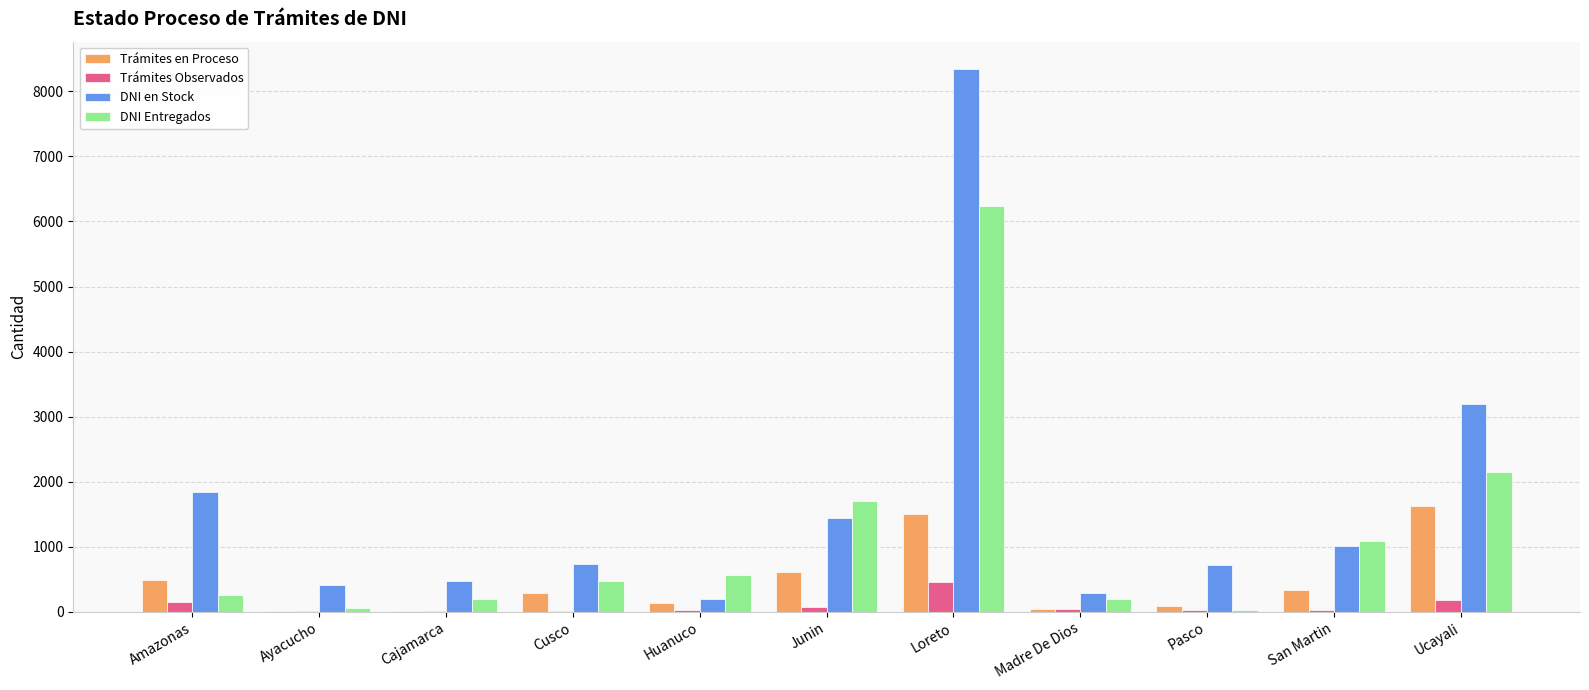

What are all the series names shown in the legend?

Trámites en Proceso, Trámites Observados, DNI en Stock, DNI Entregados